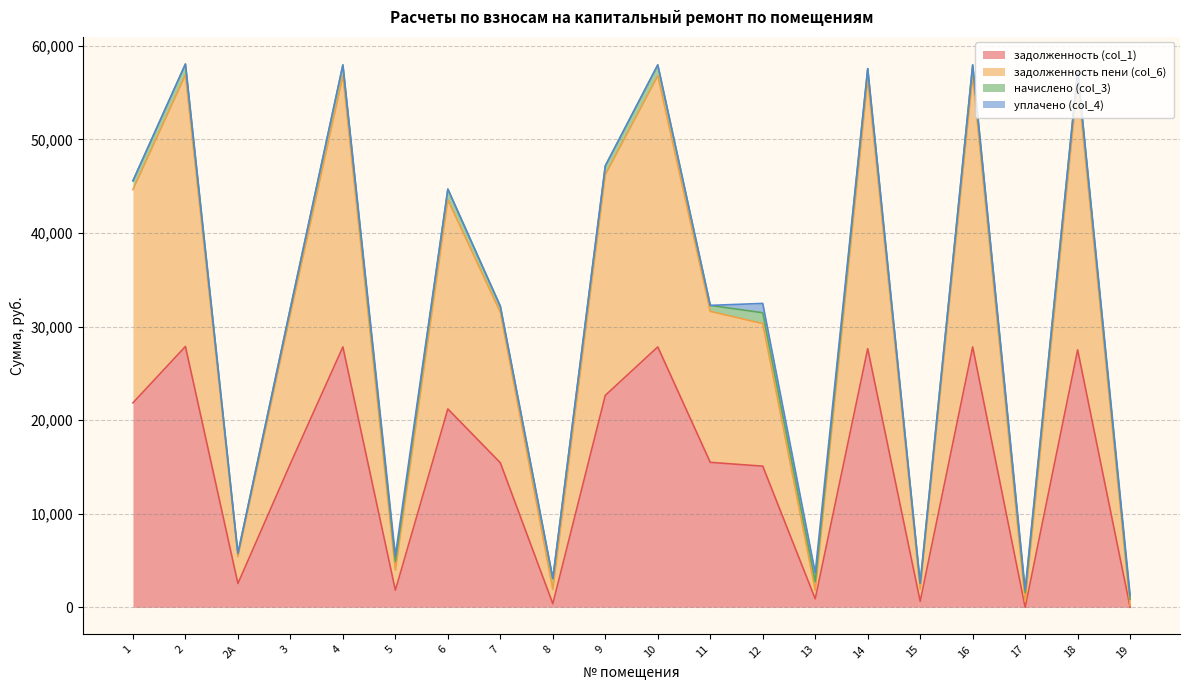

In задолженность (col_1), how many points are lower than both neighbors (excluding endpoints)?

6